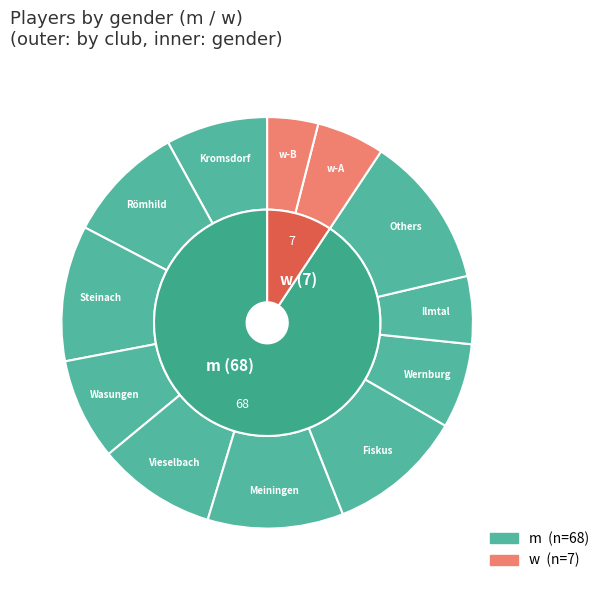

How much of the chart is everything except m?

9.3%